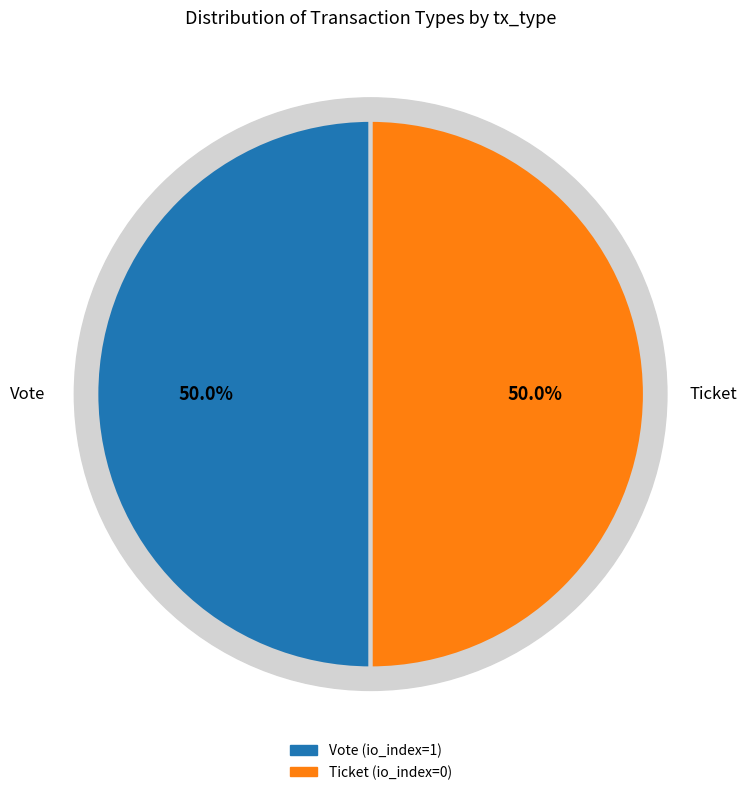

Rank the categories by value from highest to lowest.

Vote, Ticket